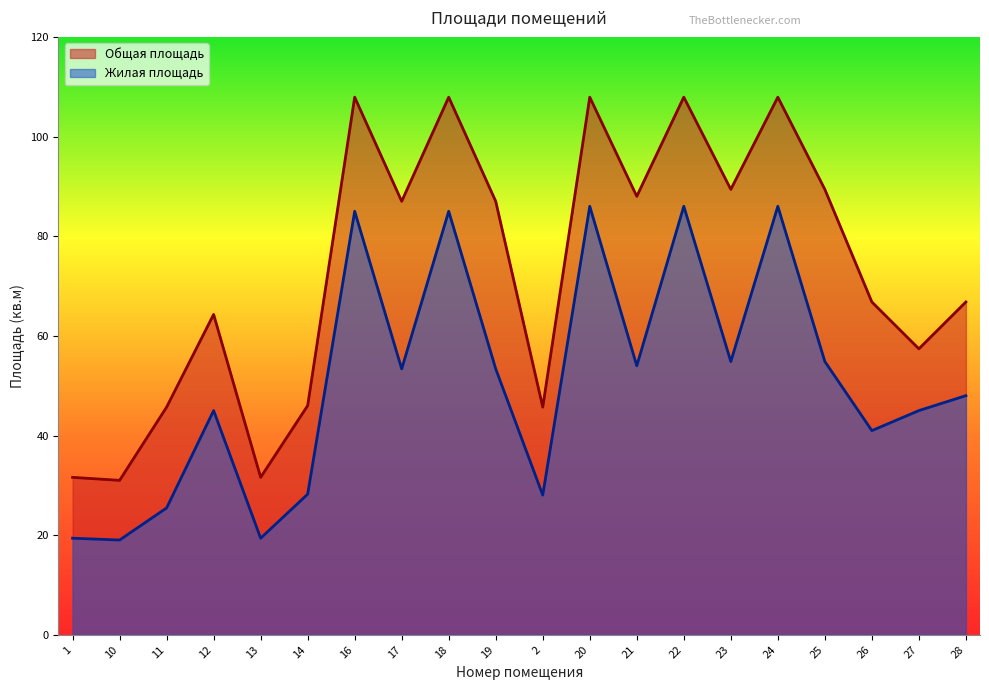

At how many categories does at least one series exceed 106?

5